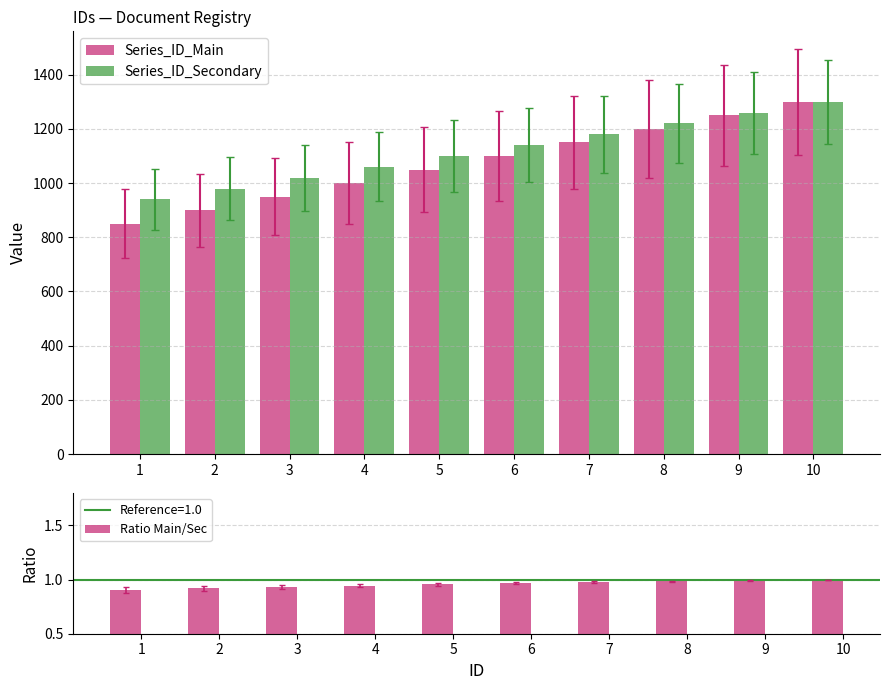

Between 10 and 7, which is larger?

10